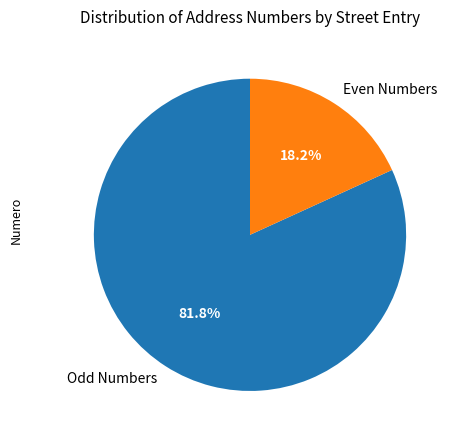

Do Odd Numbers and Even Numbers together represent more than half of the pie?

Yes